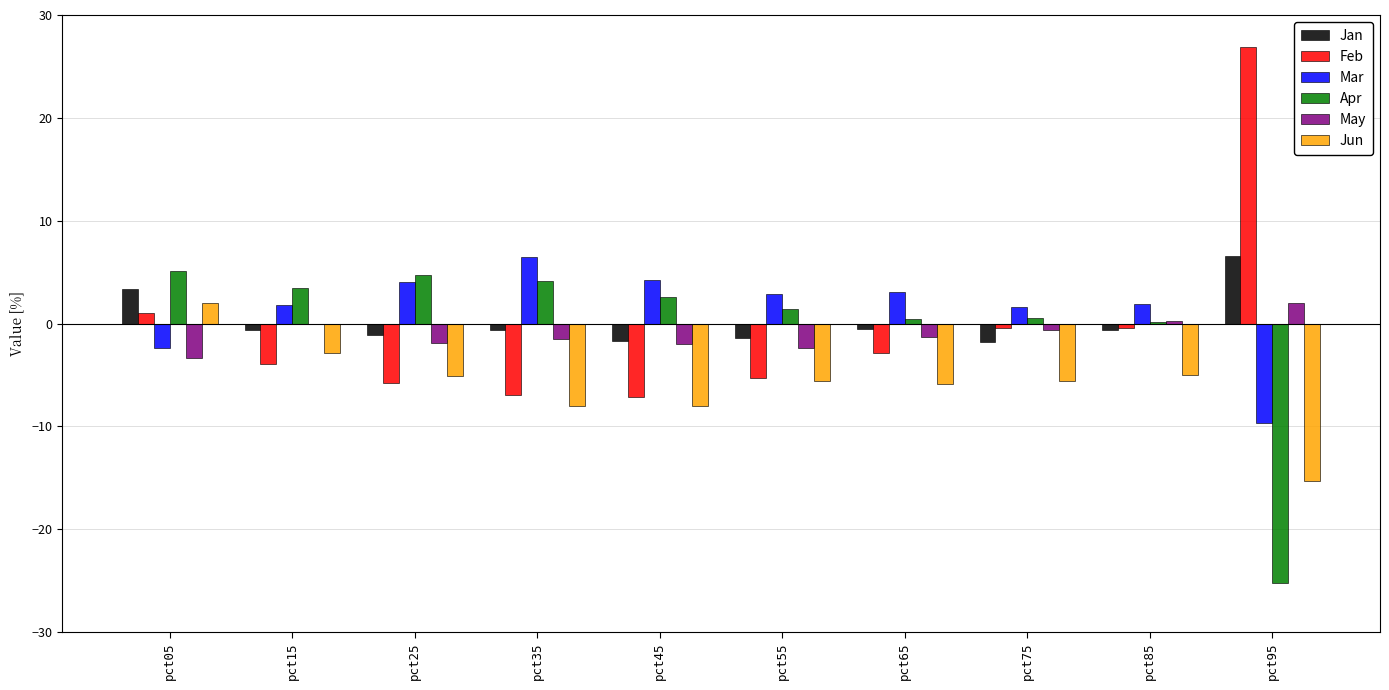

How many values in the Feb series exceed -2?

4